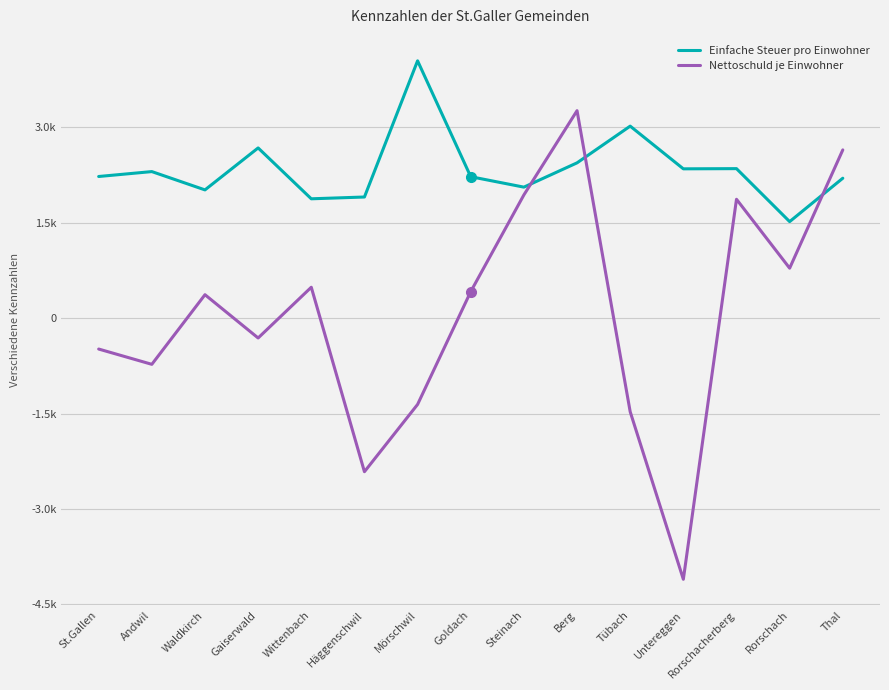

Is this an area chart (filled region under the line)?

No